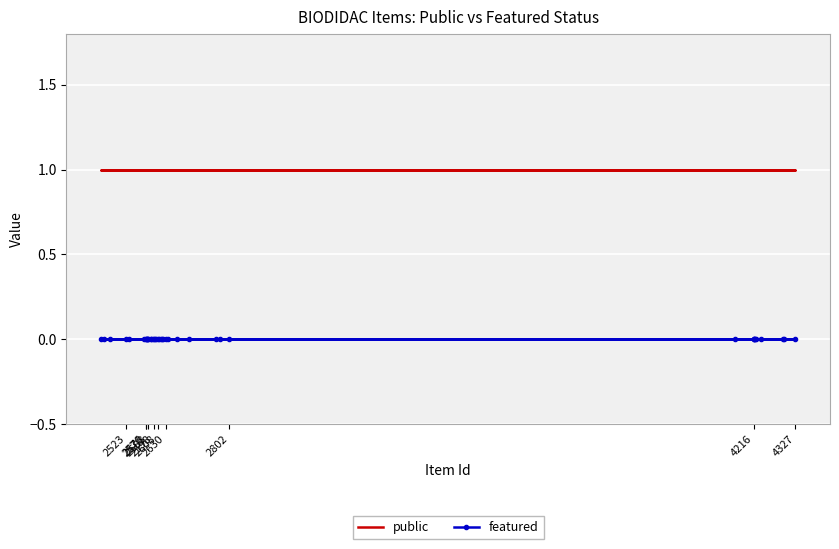

The public series shows 1 at 30. True or false?

False